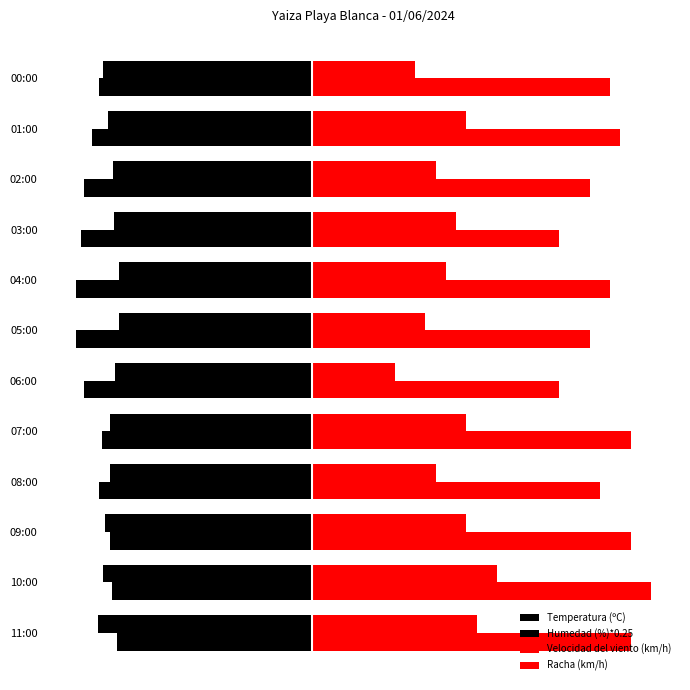

List the series in order of their peak value, lowest first.

Humedad (%)*0.25, Temperatura (ºC), Velocidad del viento (km/h), Racha (km/h)